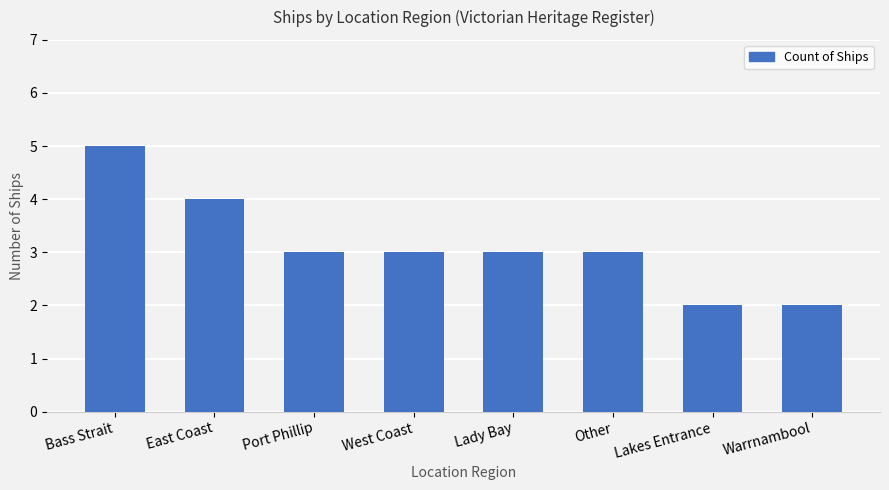

What is the ratio of the value at Lady Bay to the value at Warrnambool?

1.5